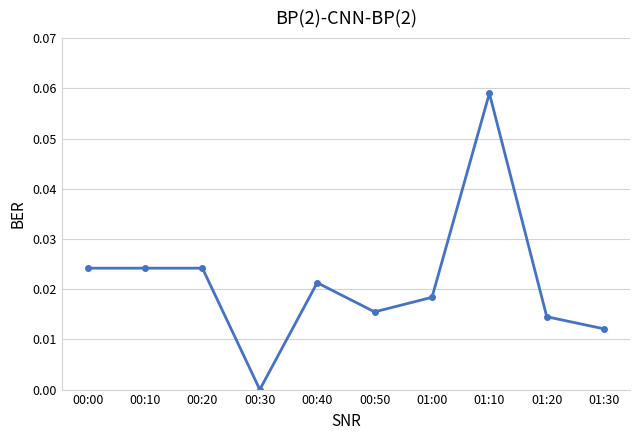

The chart shows a value of 0.0 at 01:30. True or false?

True